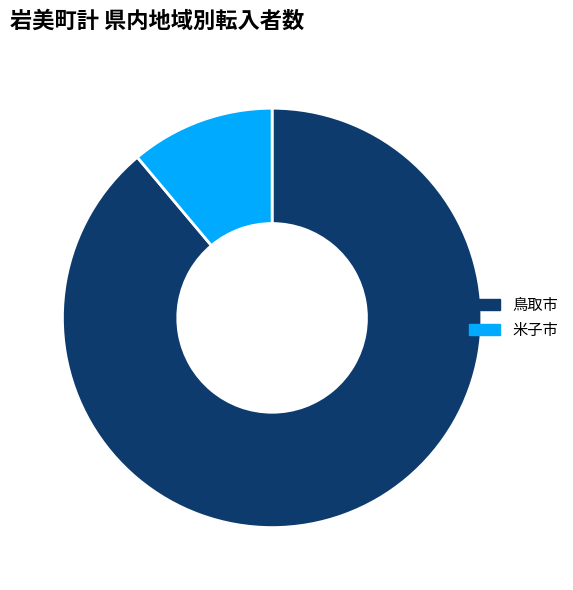

Rank the categories by value from lowest to highest.

米子市, 鳥取市